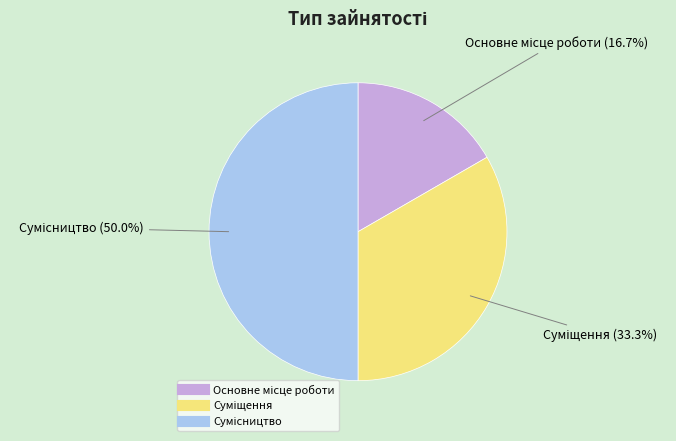

True or false: Сумісництво accounts for 60% of the total.

False